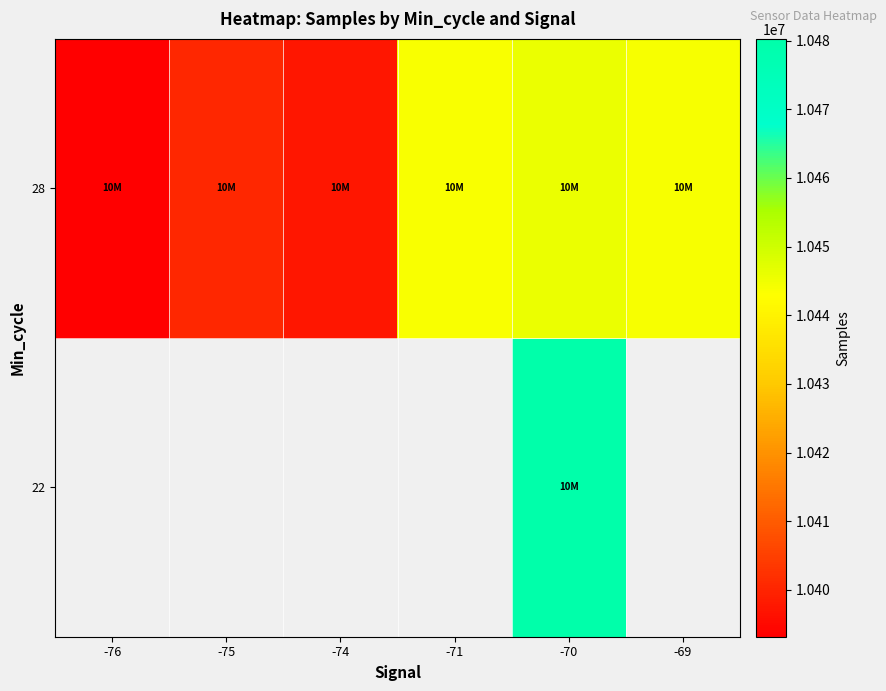

What is the maximum value shown in the chart?

10480255.0